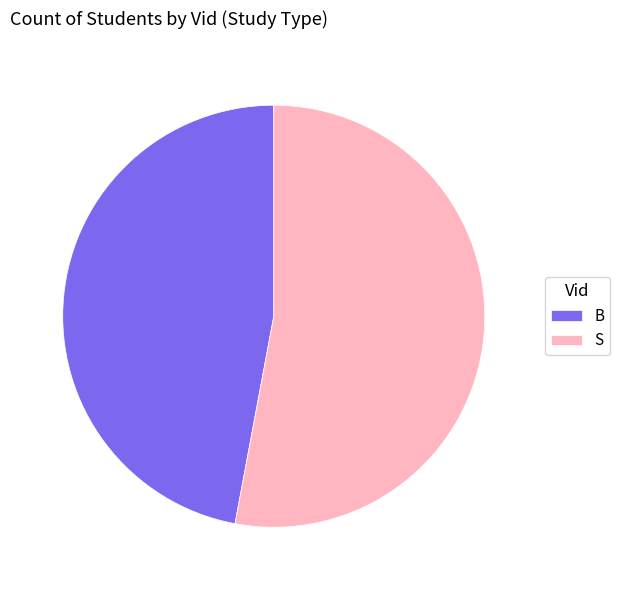

Which slice is the largest?

S